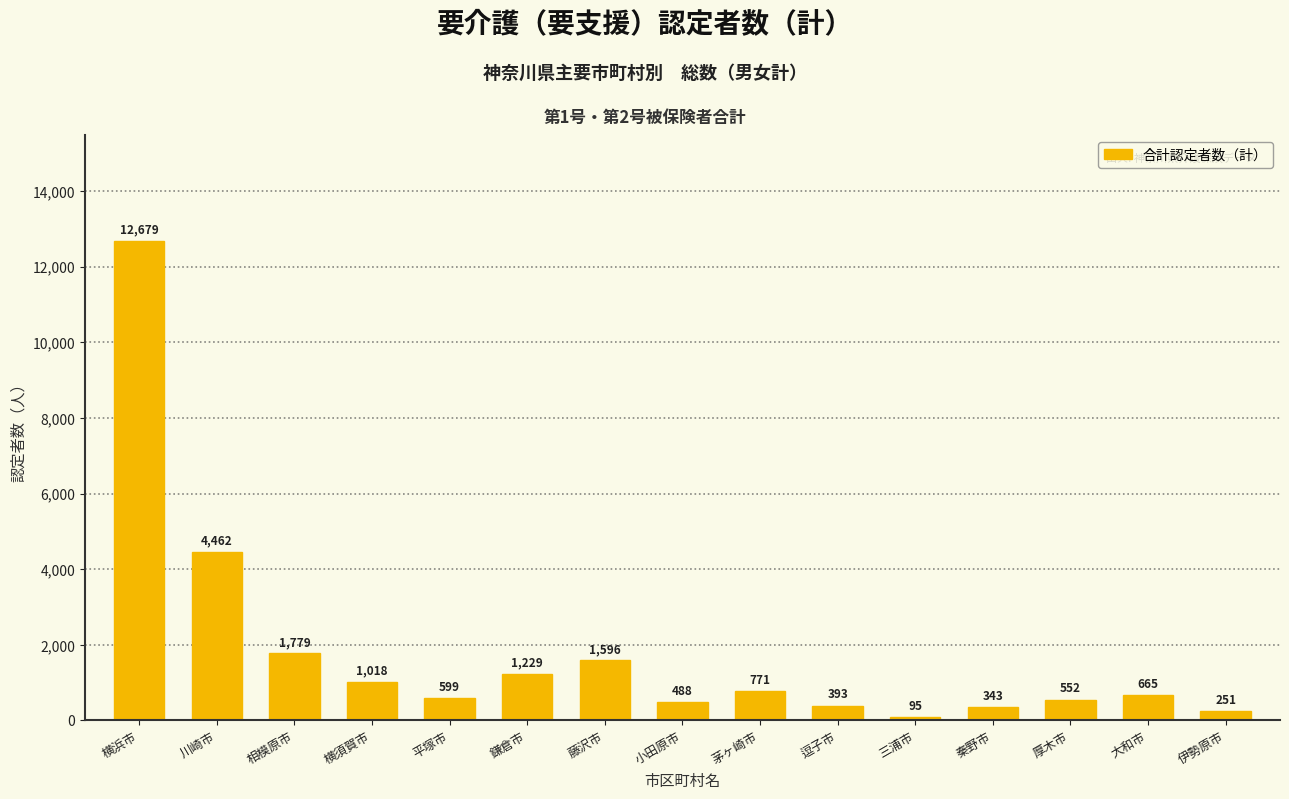

What is the sum of all values?

26920